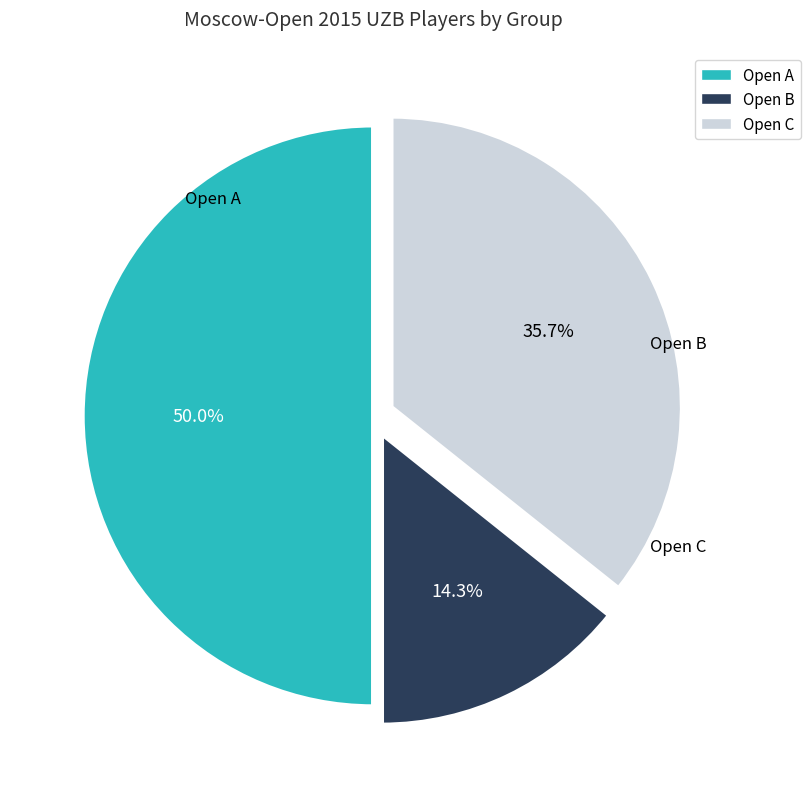

Rank the categories by value from highest to lowest.

Open A, Open C, Open B